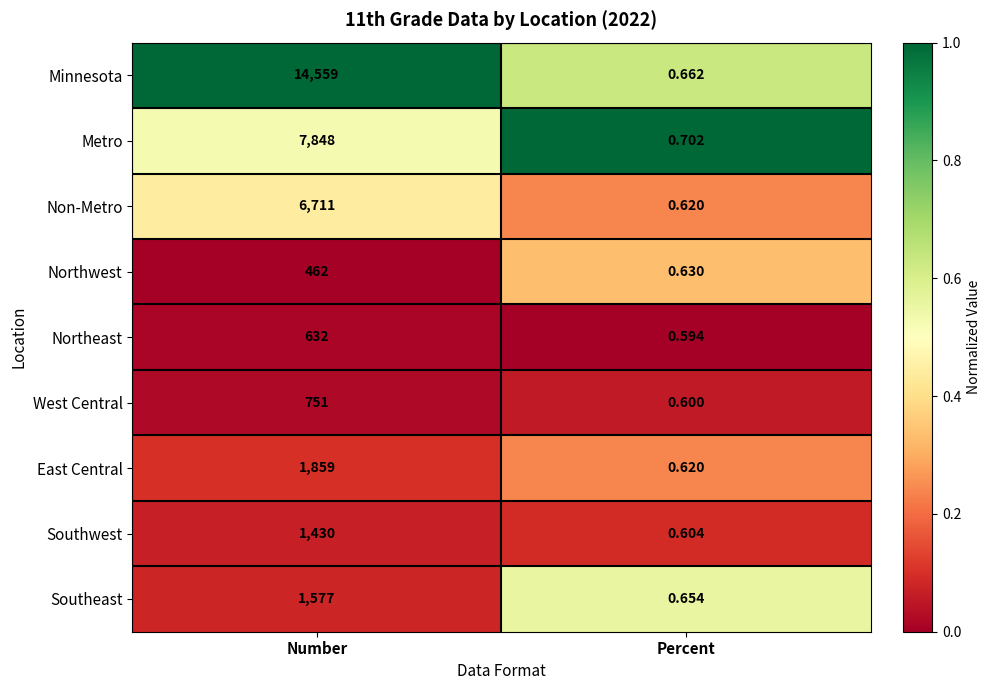

List the labels in order of Non-Metro value, smallest first.

Percent, Number